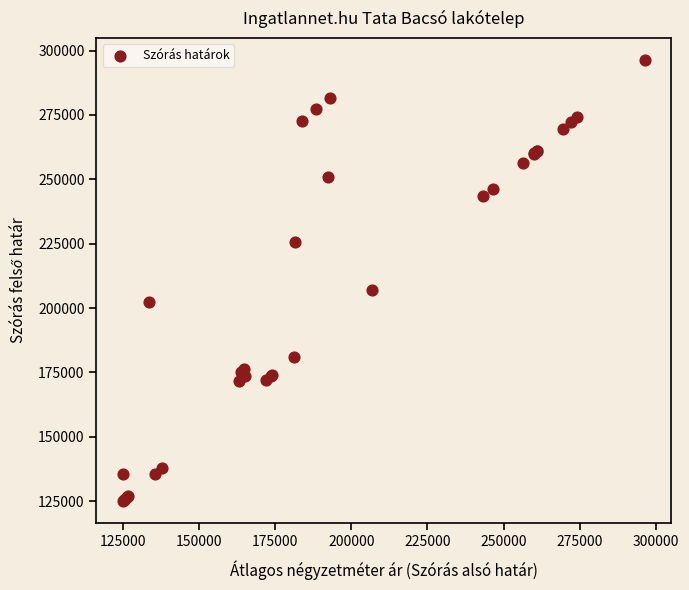

What Y value in the scatter plot is closest to 210645?

206896